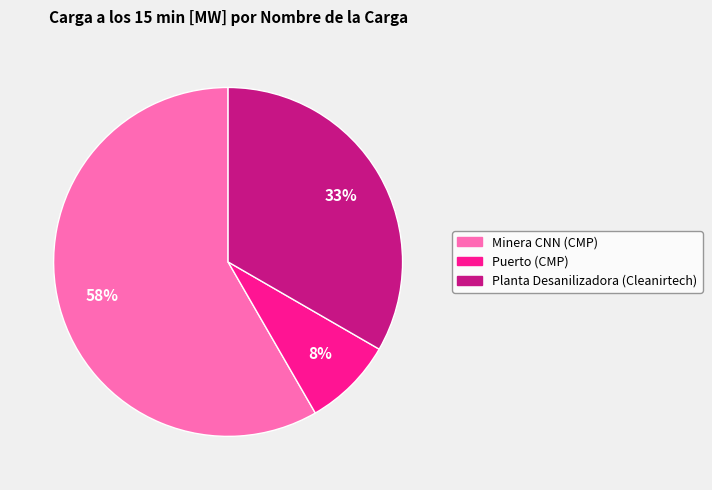

How many slices are in this pie chart?

3